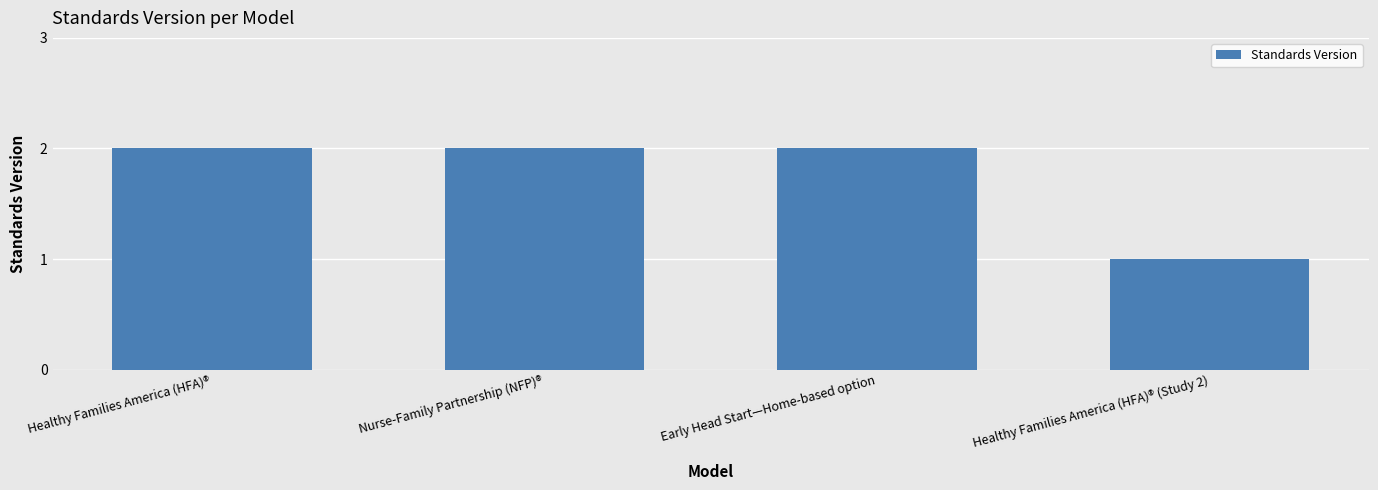

At which category does the chart reach its minimum across all series?

Healthy Families America (HFA)® (Study 2)